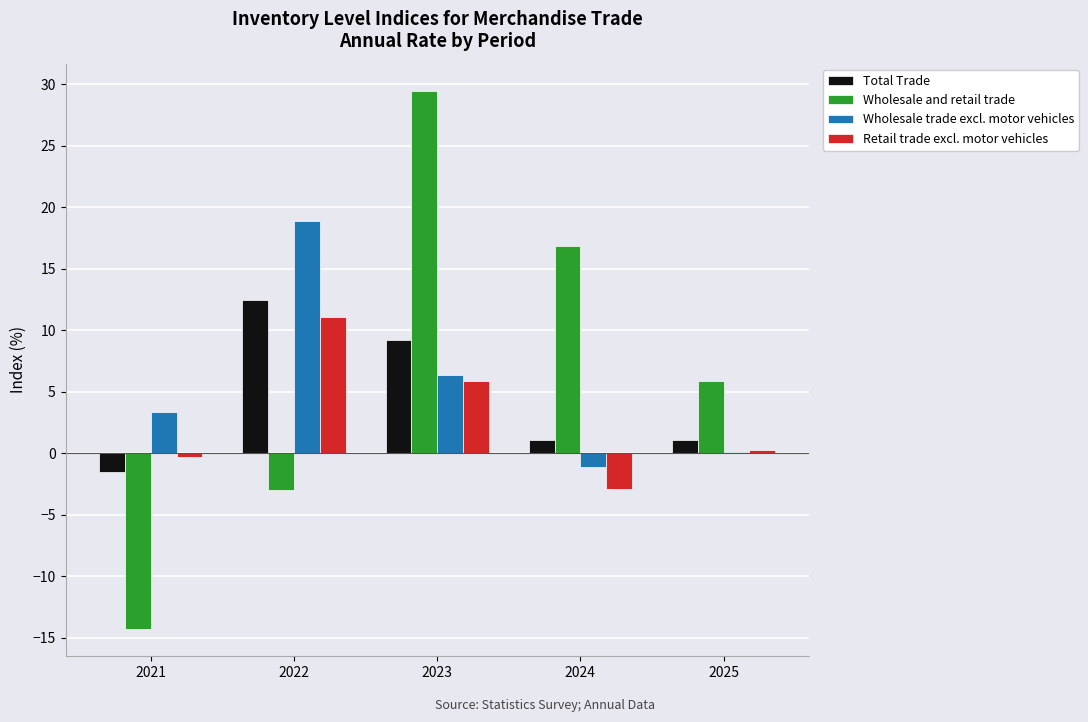

At which category does the chart reach its peak across all series?

2023